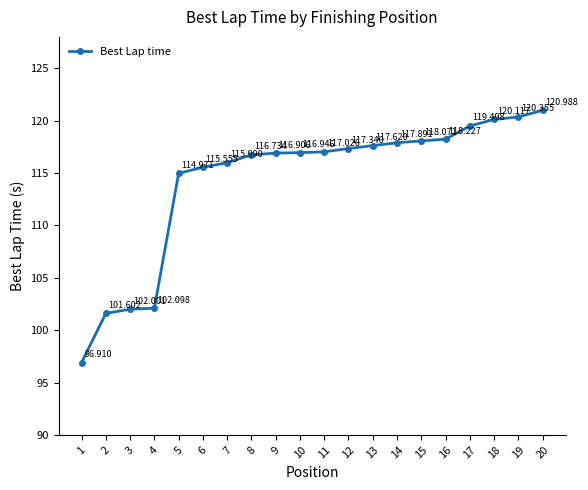

What is the value of the 16th point from the left?

118.2